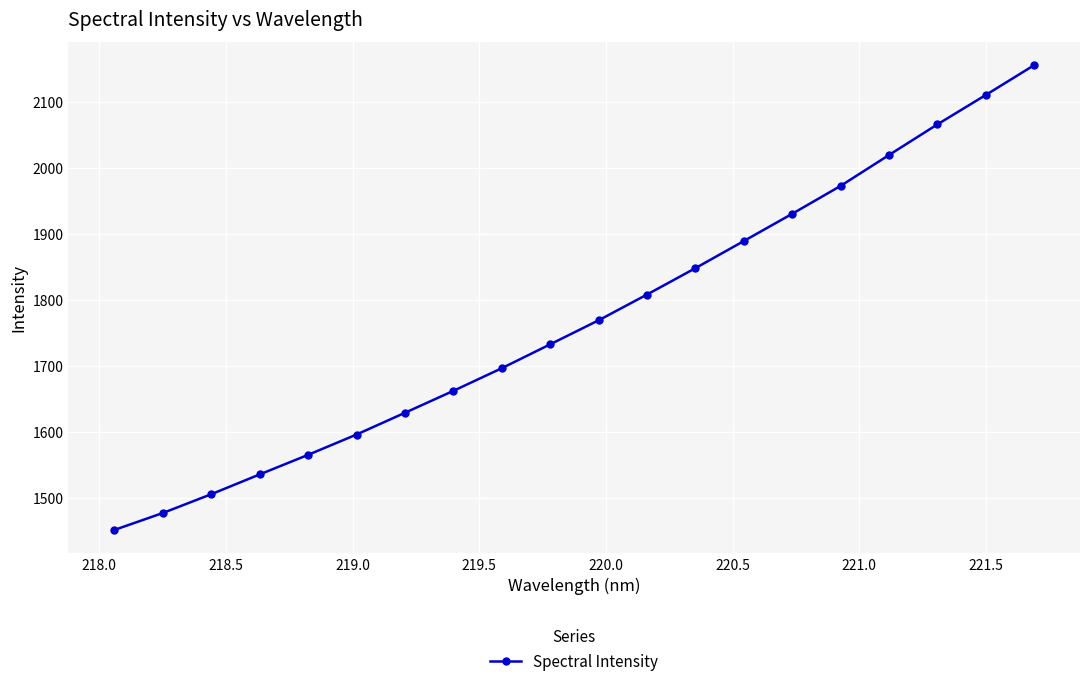

What is the minimum value shown in the chart?

1450.9